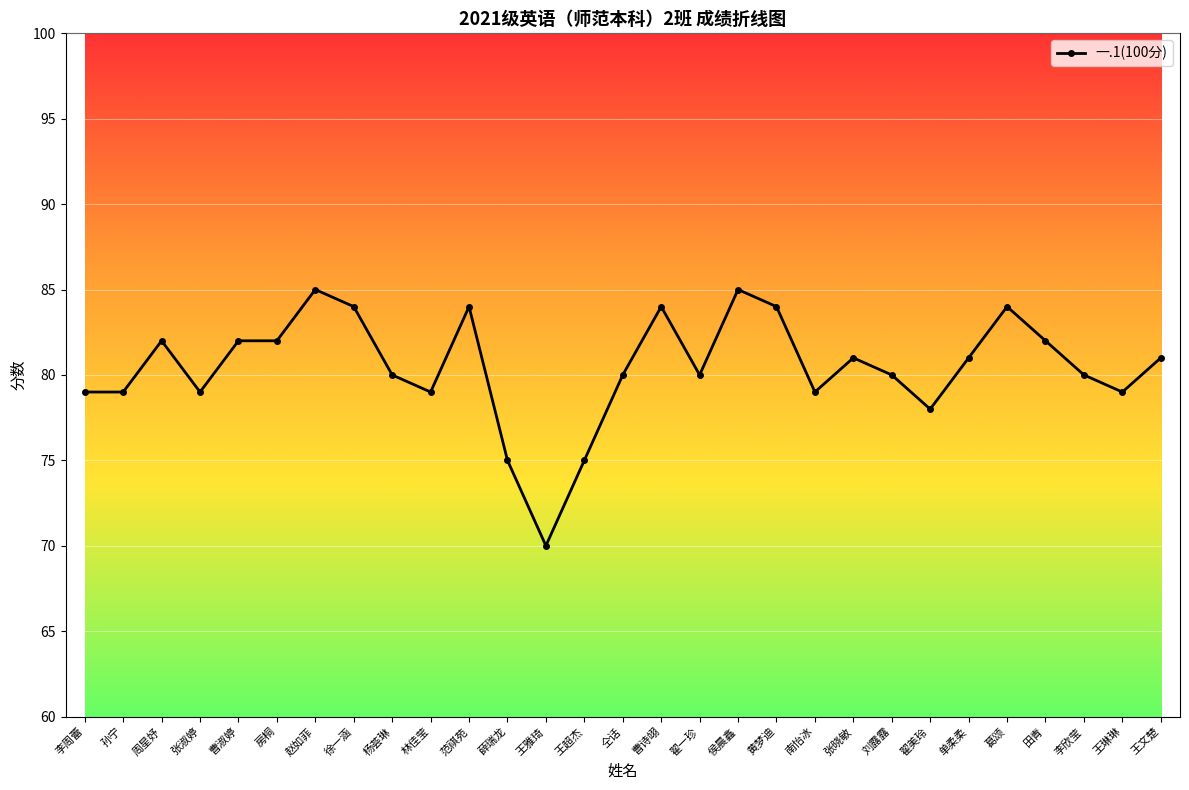

What is the label of the 15th point from the right?

仝话